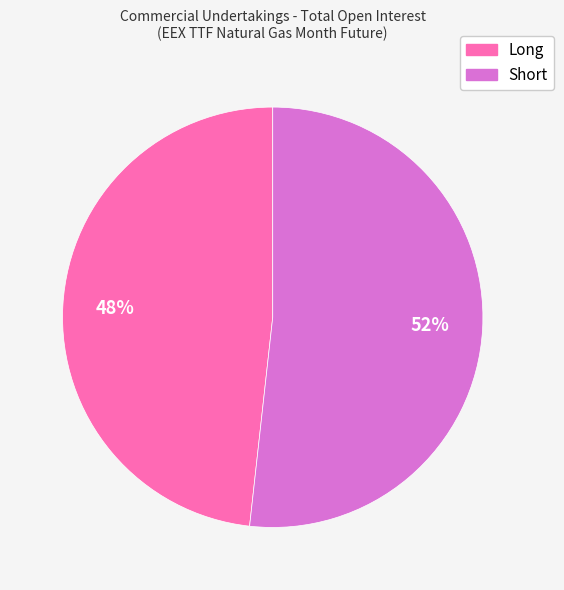

True or false: Short accounts for 52% of the total.

True